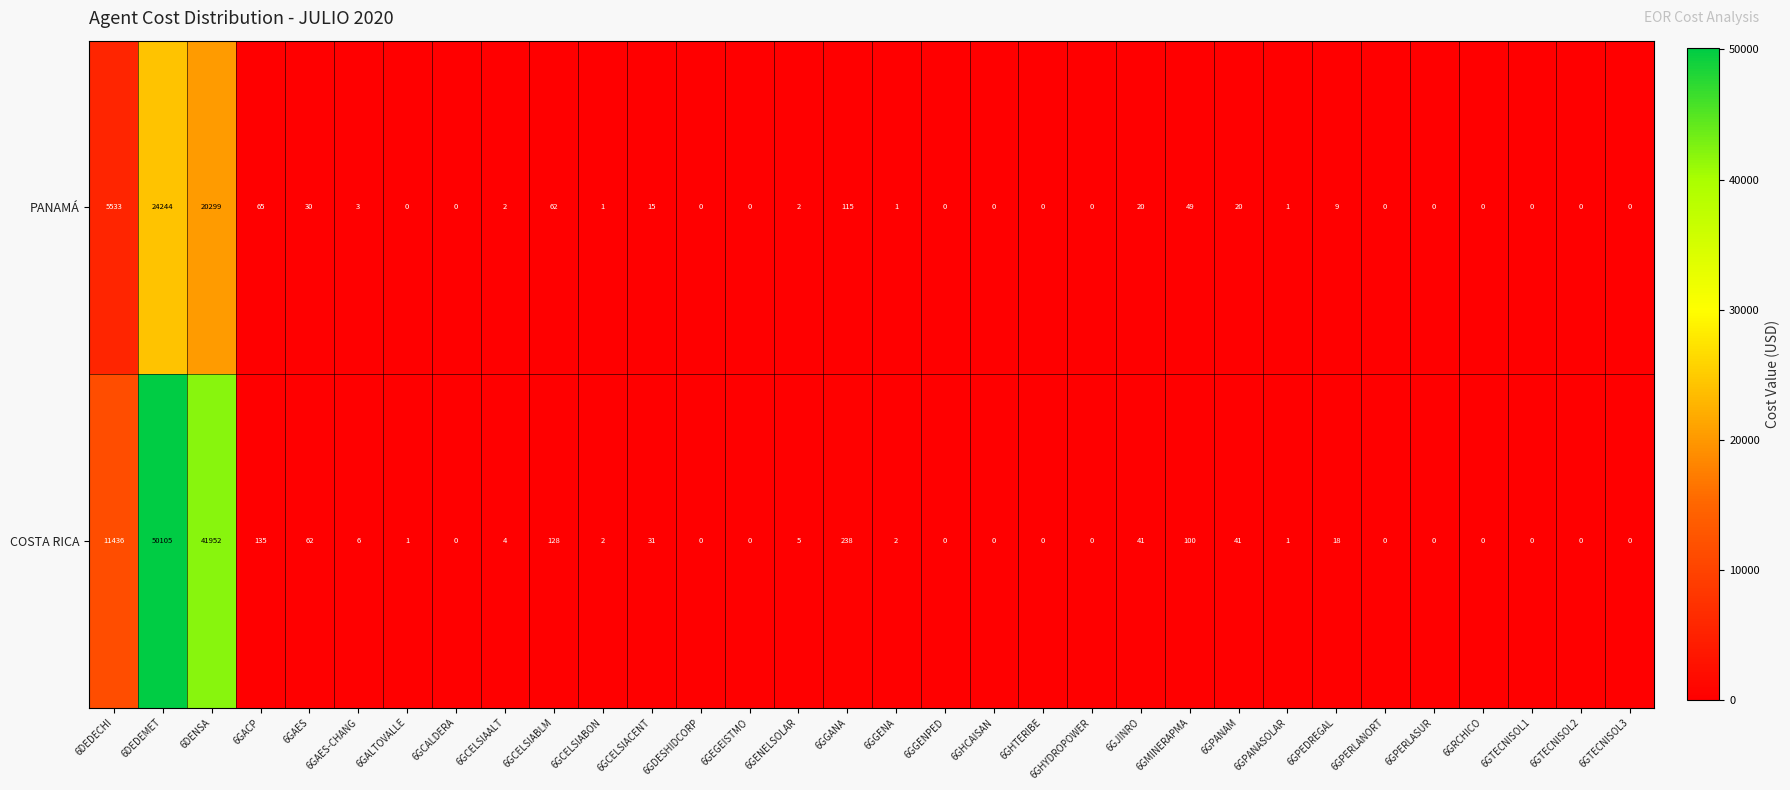

What is the spread (max minus min) of values at 6GGENA?

1